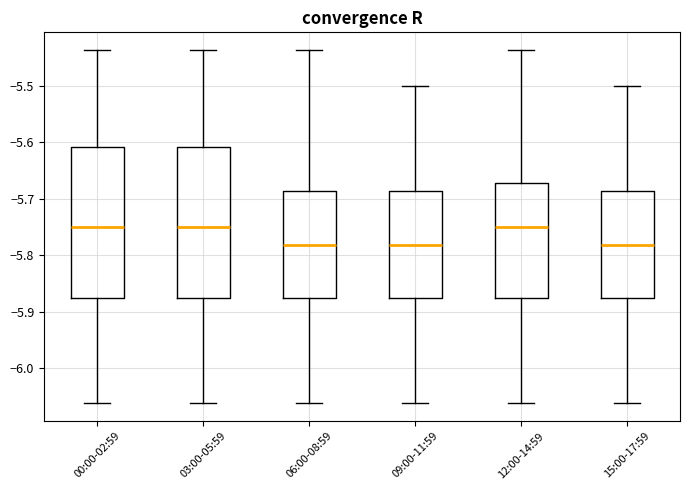

Where does the upper whisker of the box for 03:00-05:59 end on the y-axis? The values are not printed on the chart, so give them approximately, as read against the axis.

-5.44